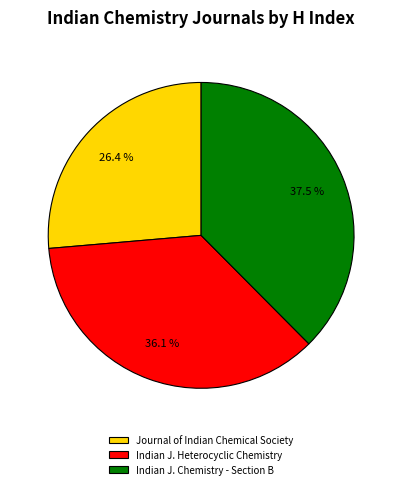

Does any single category account for the majority?

No